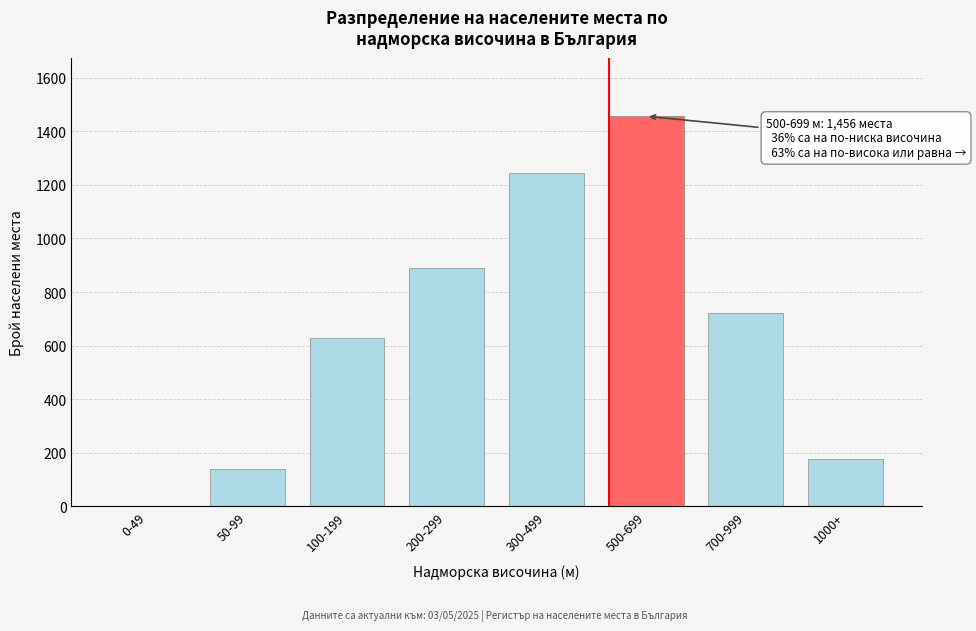

Reading right to left, list all the values displayed in this chart.

1000+=177	700-999=723	500-699=1456	300-499=1243	200-299=891	100-199=628	50-99=141	0-49=0